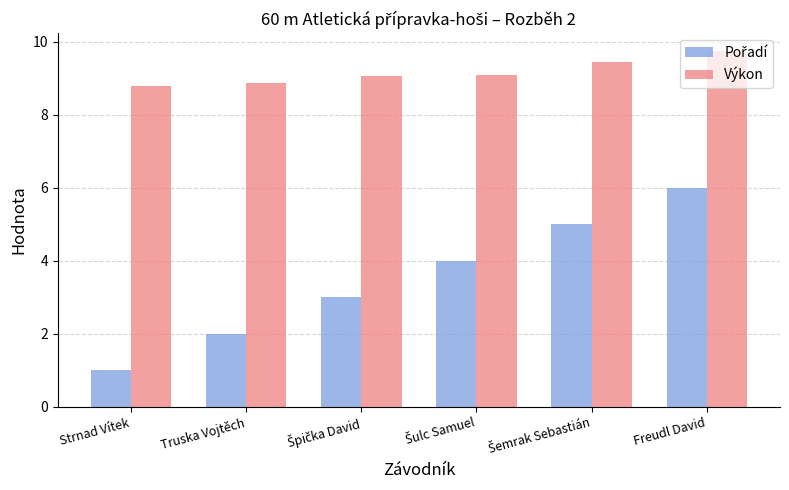

What is the difference between the highest and lowest values at Strnad Vítek?

7.8